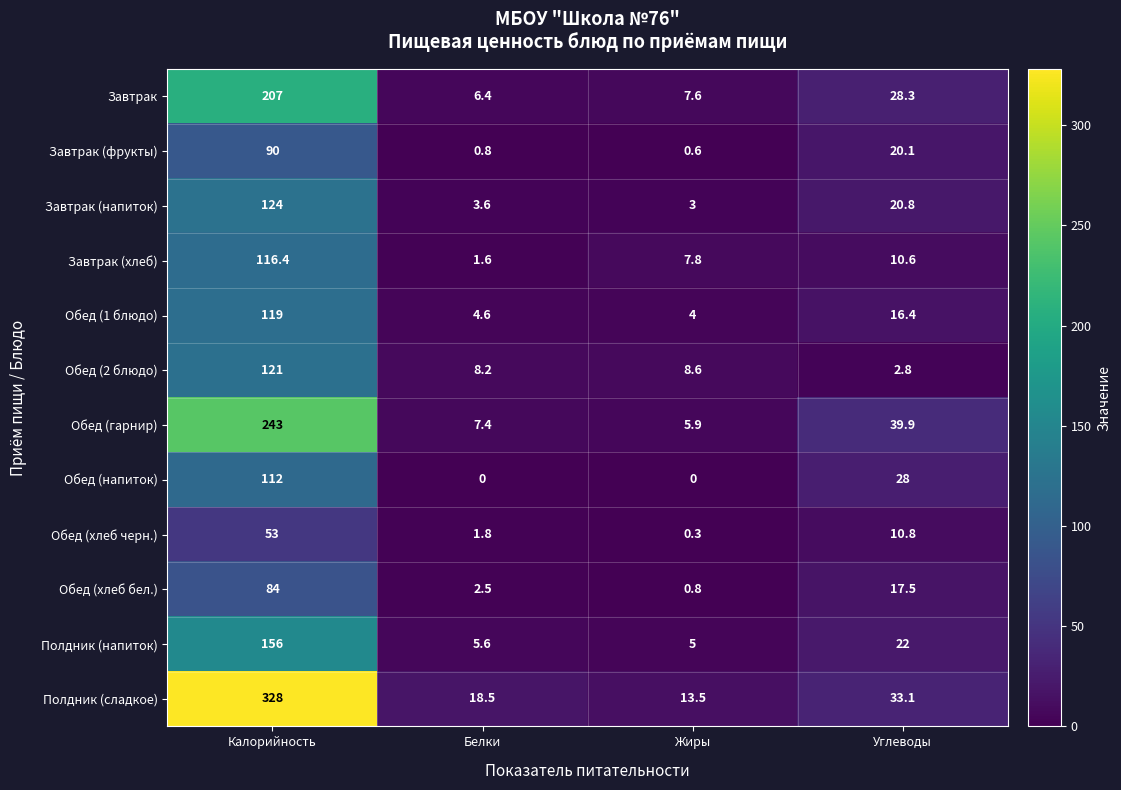

What is the sum of the Обед (1 блюдо) values at Белки and Жиры?

8.6